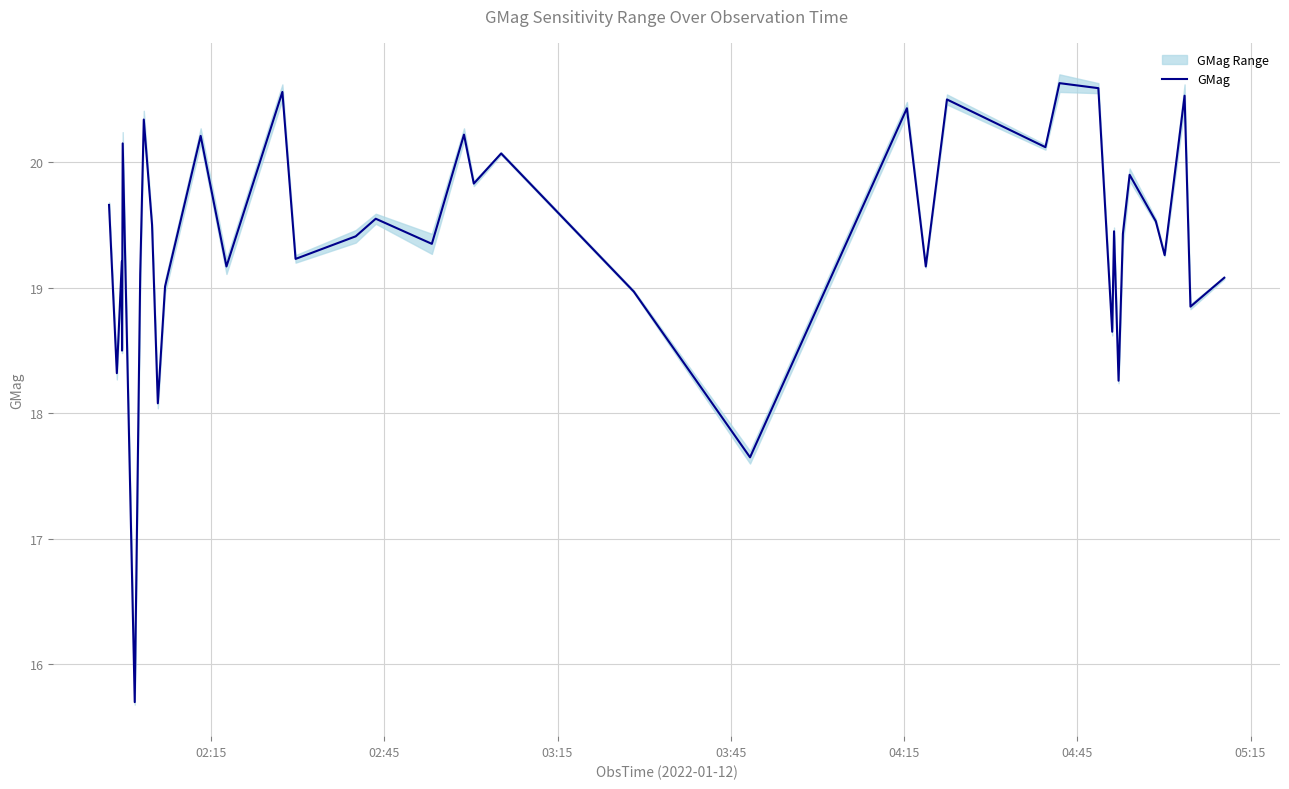

Read the value at 02:15.

19.7